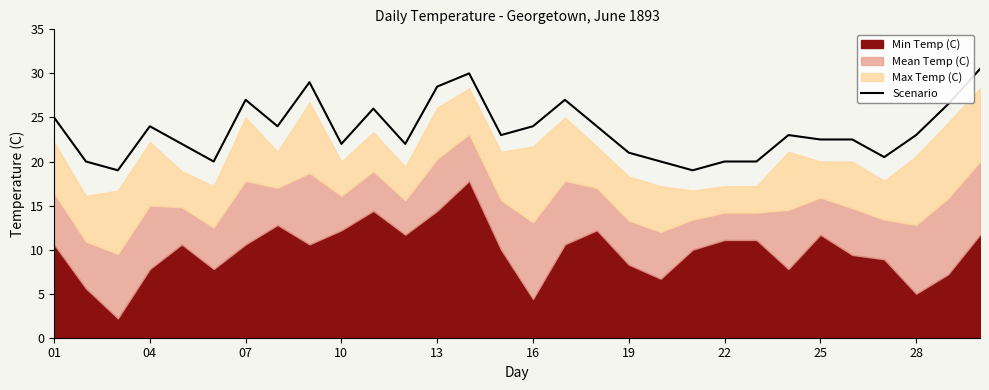

True or false: Scenario has a value of 14.7 at 25.

False